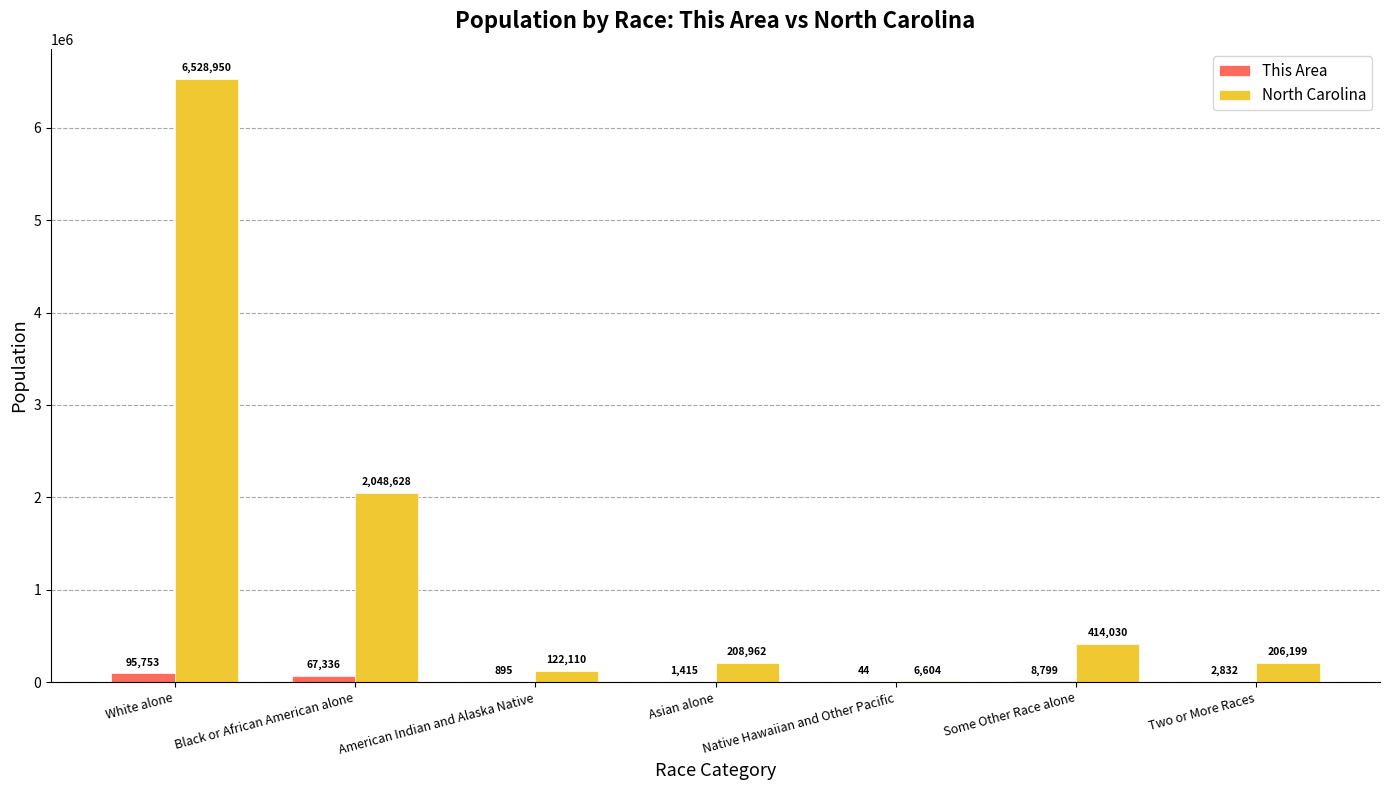

Is the value of This Area at Some Other Race alone greater than the value of North Carolina at Some Other Race alone?

No